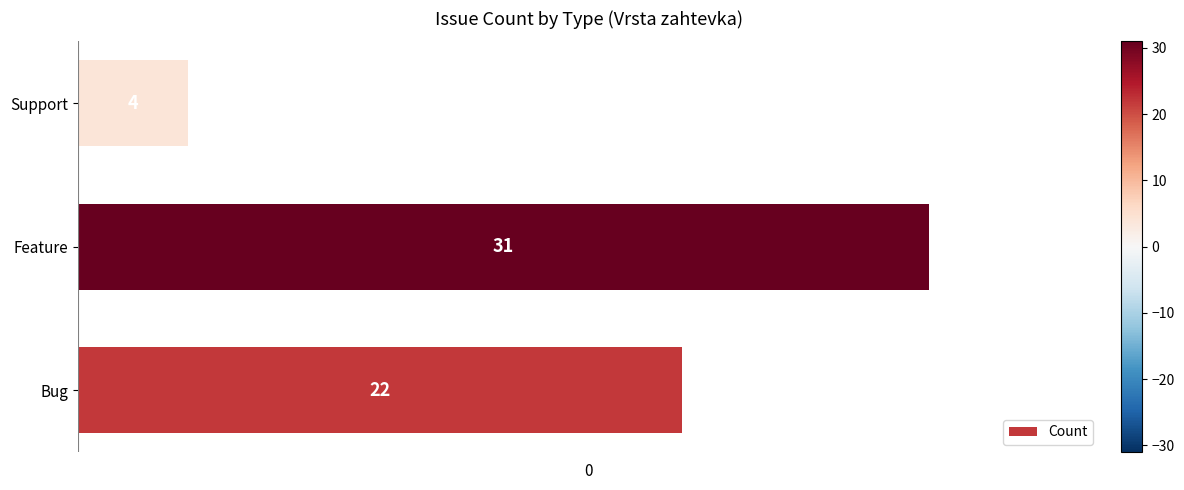

List the labels in order of value, smallest first.

Support, Bug, Feature